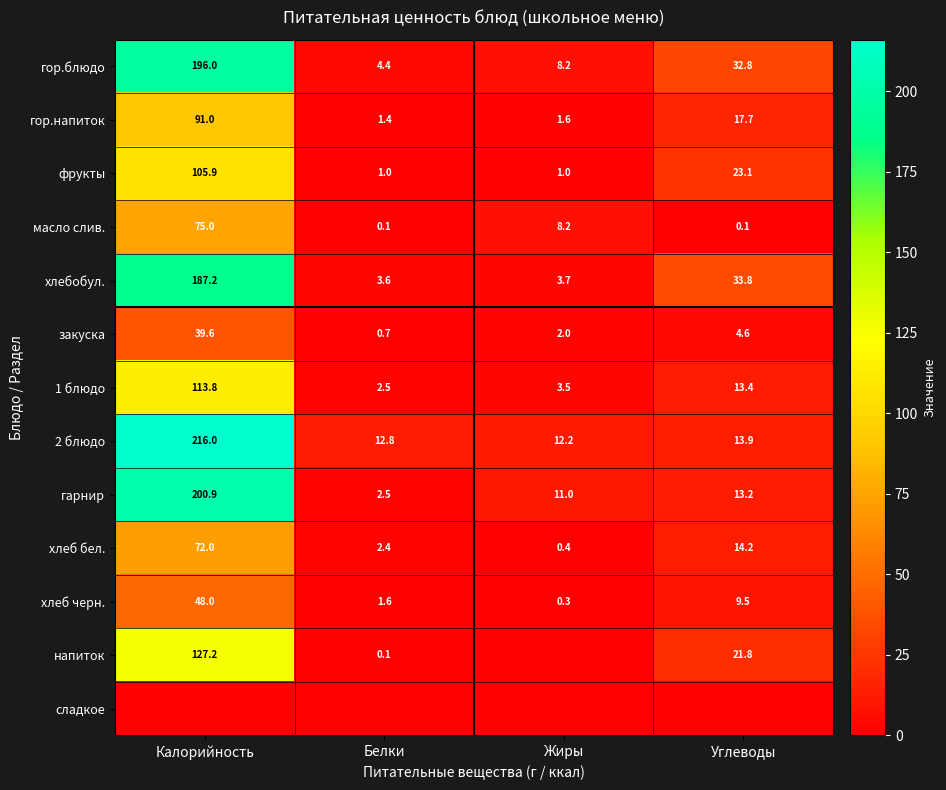

What is the sum of the хлеб бел. values at Жиры and Углеводы?

14.6